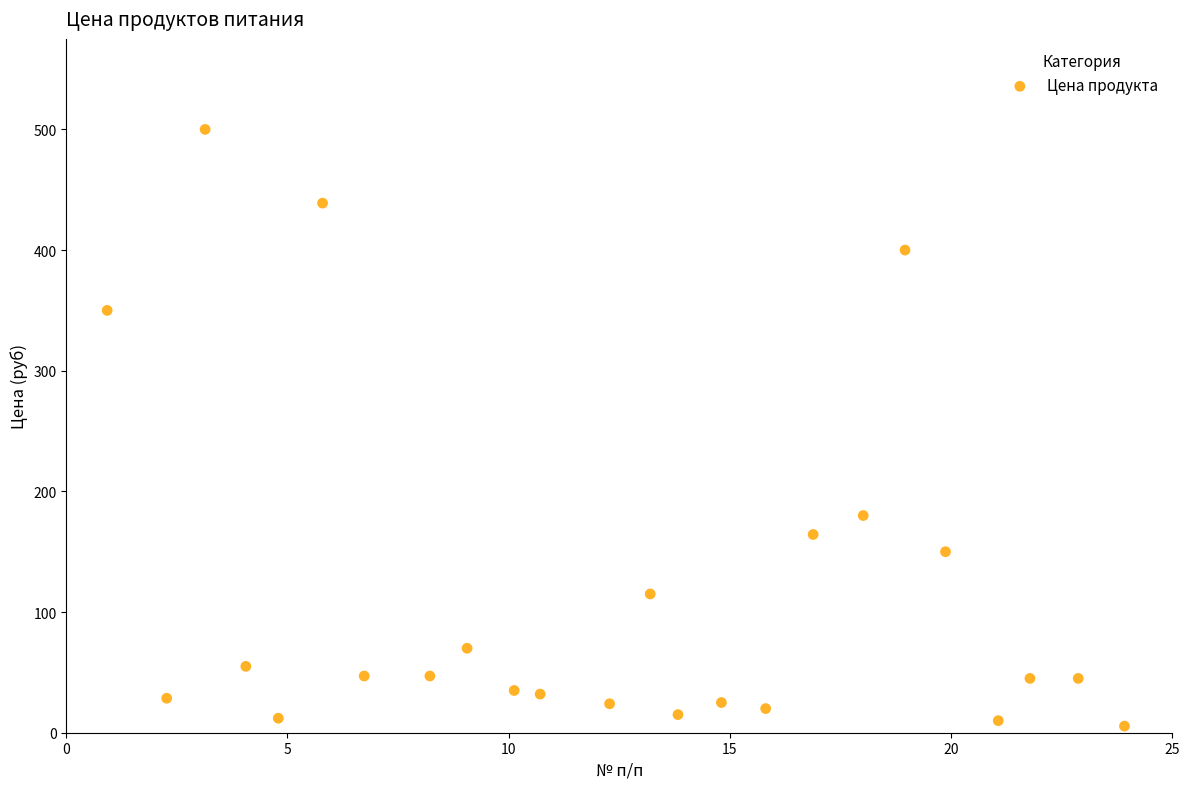

What Y value in the scatter plot is closest to 252?

180.0